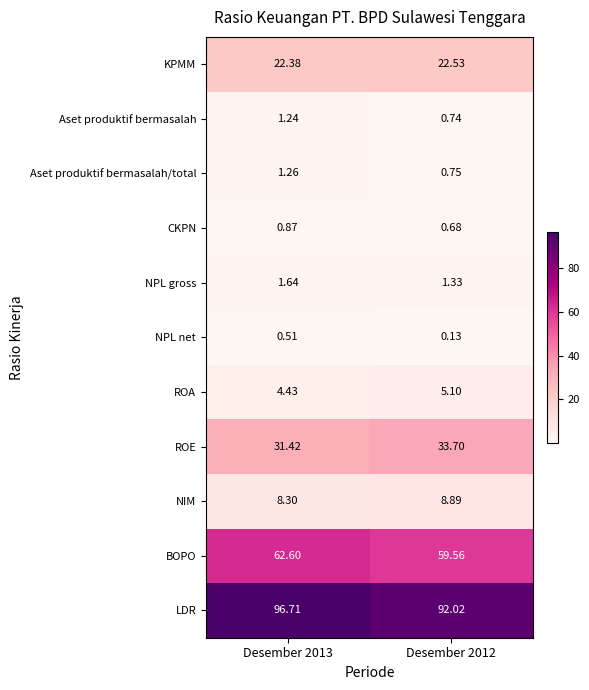

Is the value of KPMM at Desember 2012 greater than the value of CKPN at Desember 2012?

Yes